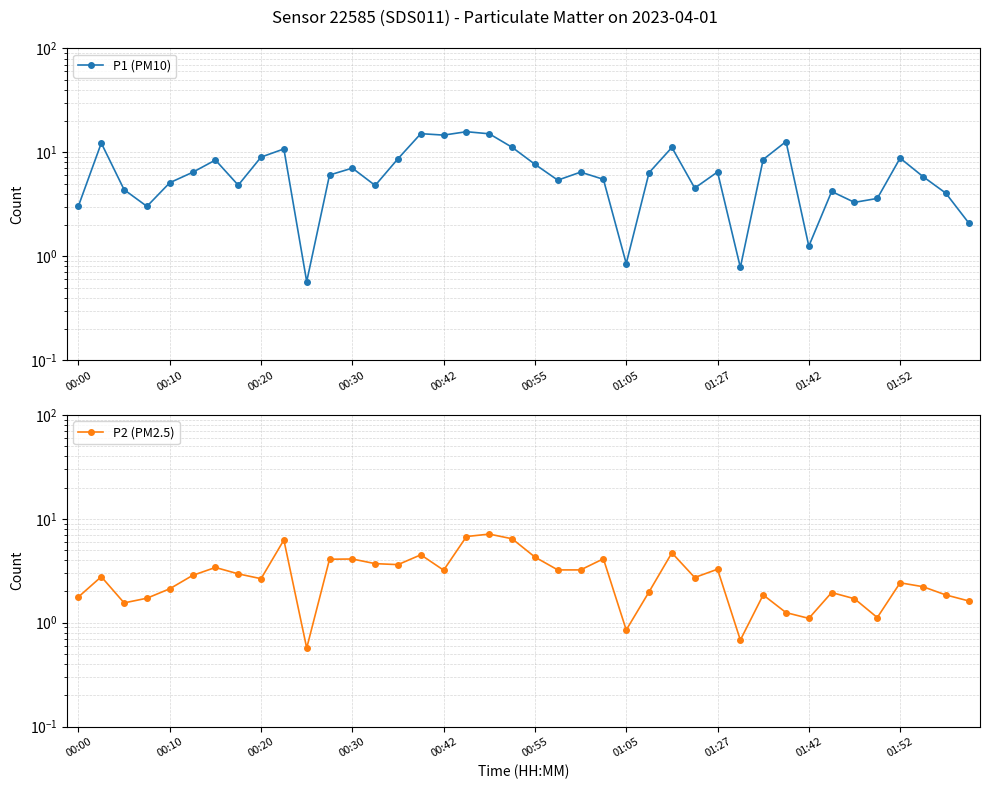

Is it true that P2 (PM2.5) equals 6.6 at 11?

False